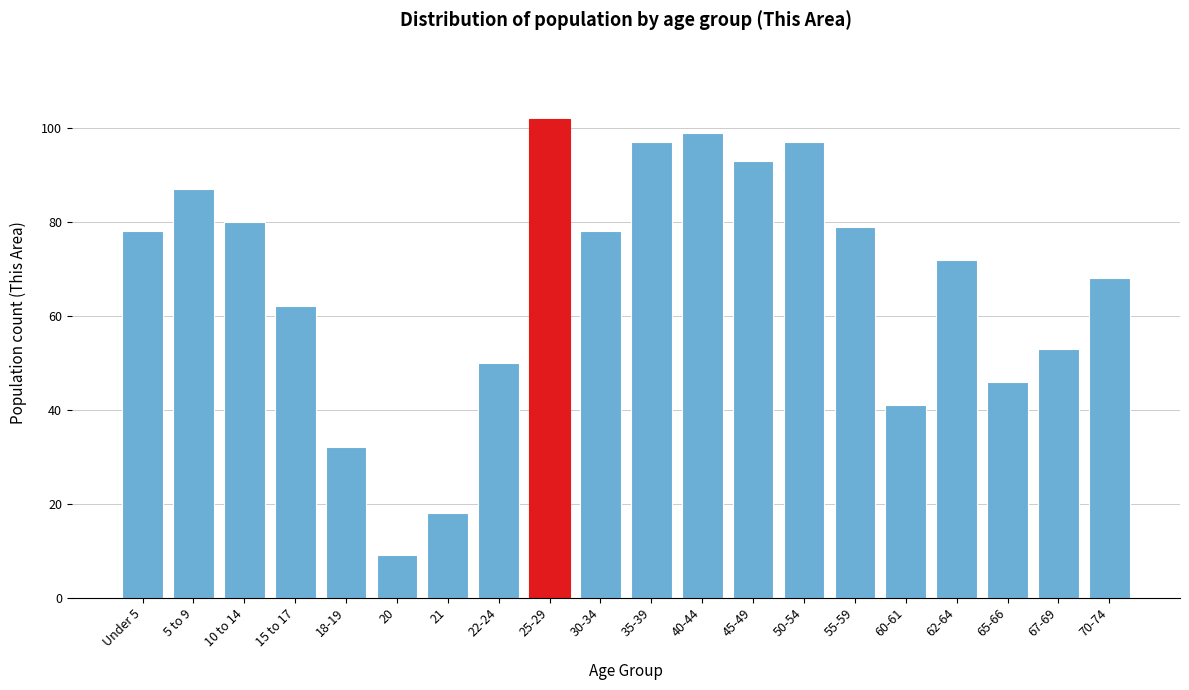

Reading right to left, list all the values displayed in this chart.

68	53	46	72	41	79	97	93	99	97	78	102	50	18	9	32	62	80	87	78